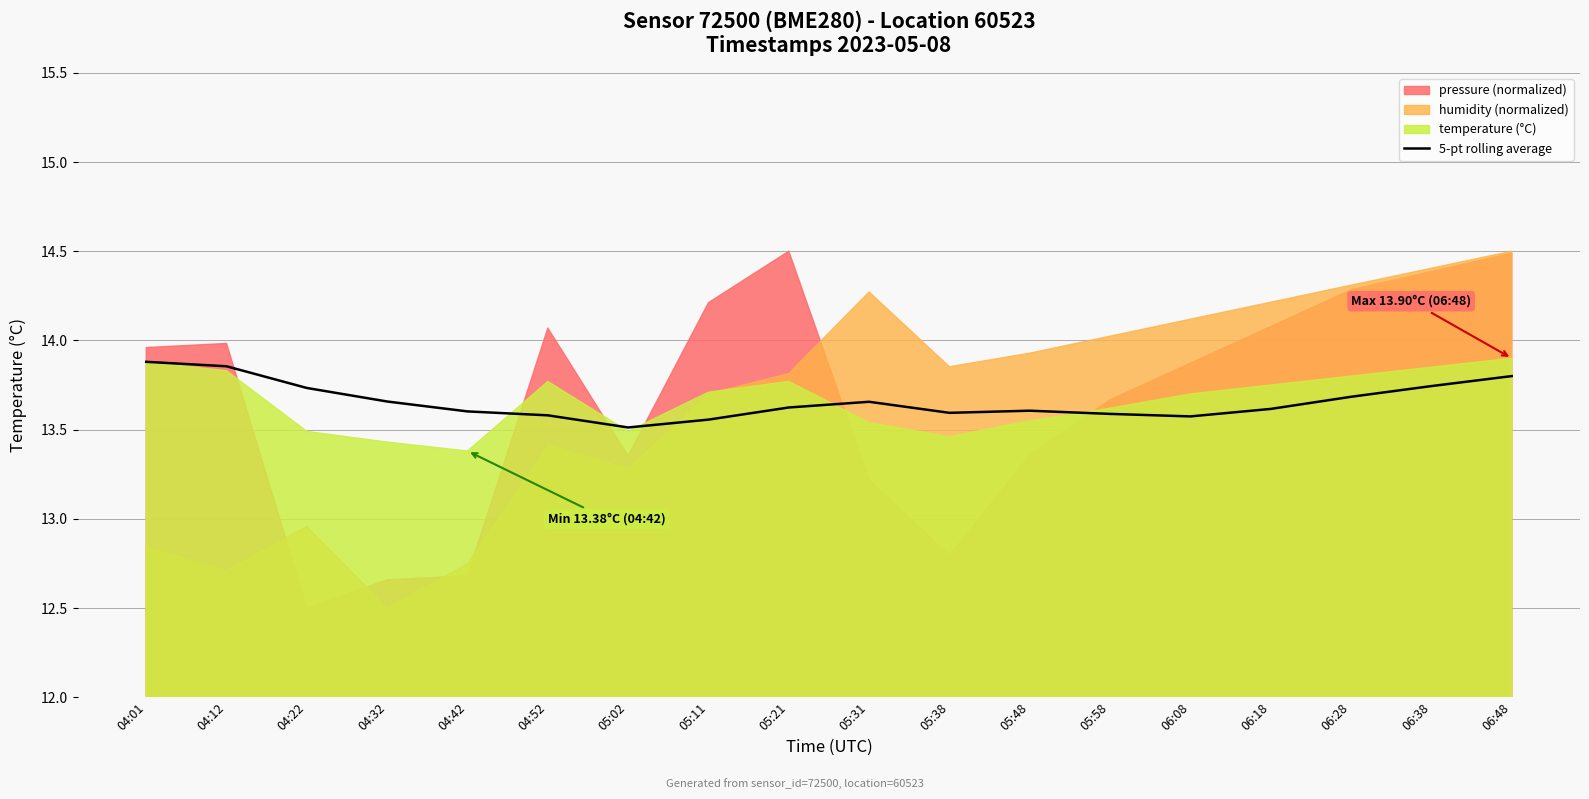

What is the value of the 14th point from the left?

13.6